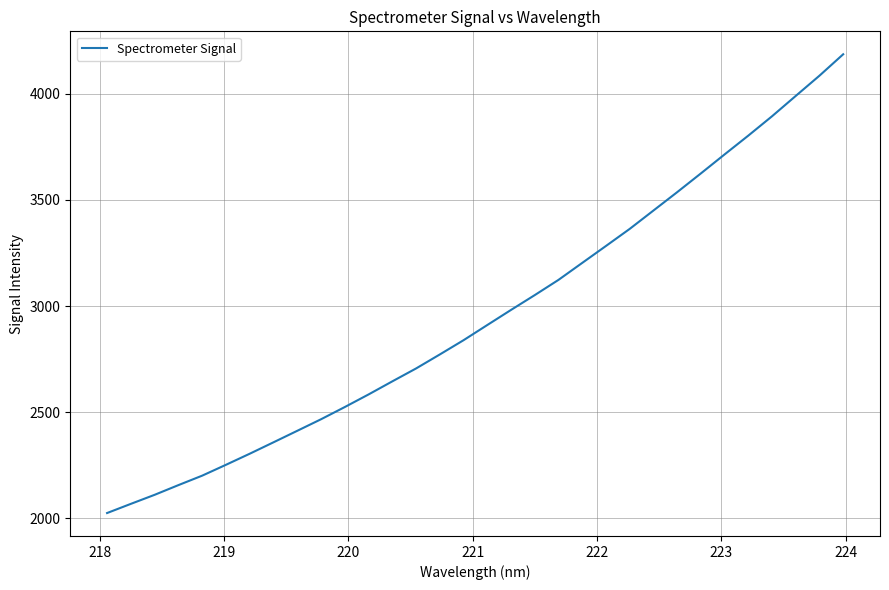

Does the chart have visible grid lines?

Yes